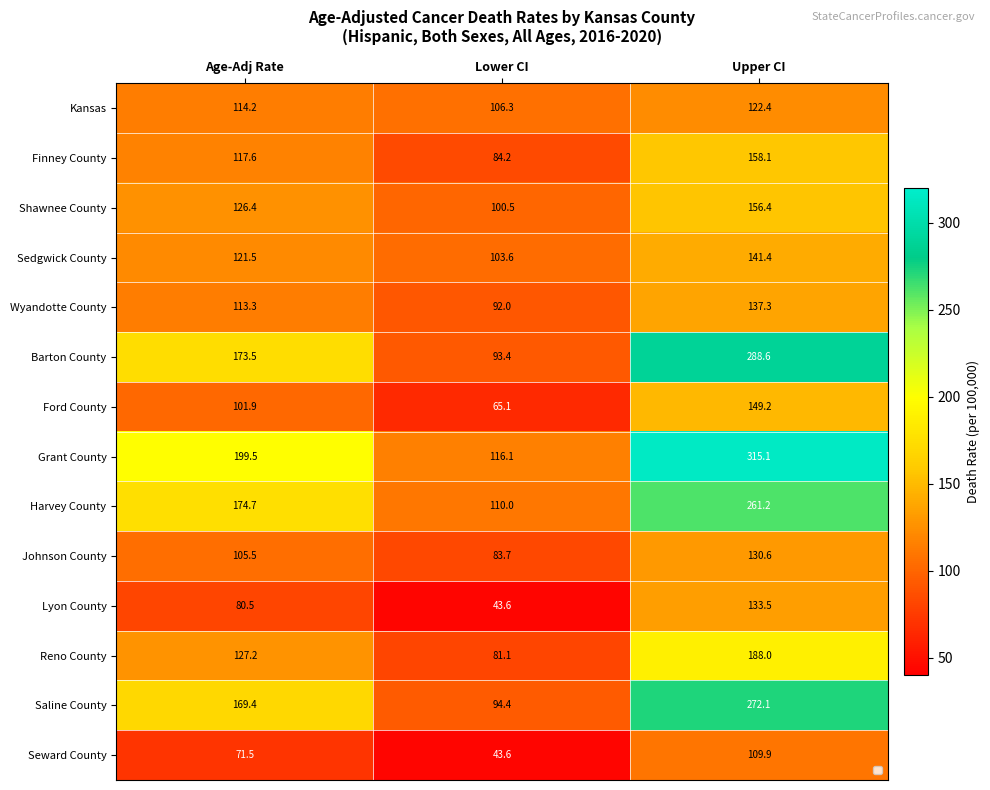

What is the average value of the Kansas series?

114.3